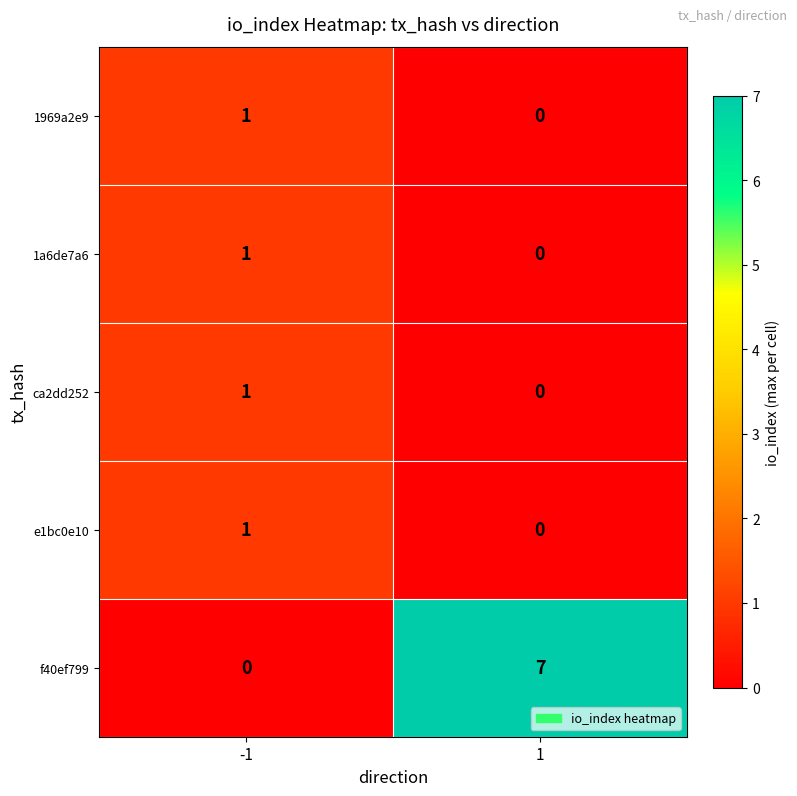

What is the spread (max minus min) of values at -1?

1